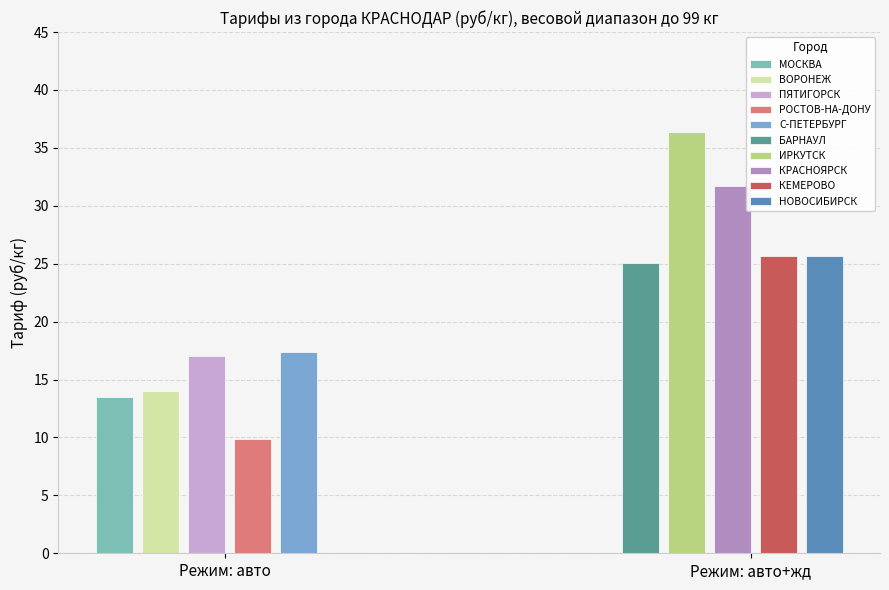

True or false: авто has a value of 17.0 at ПЯТИГОРСК.

True